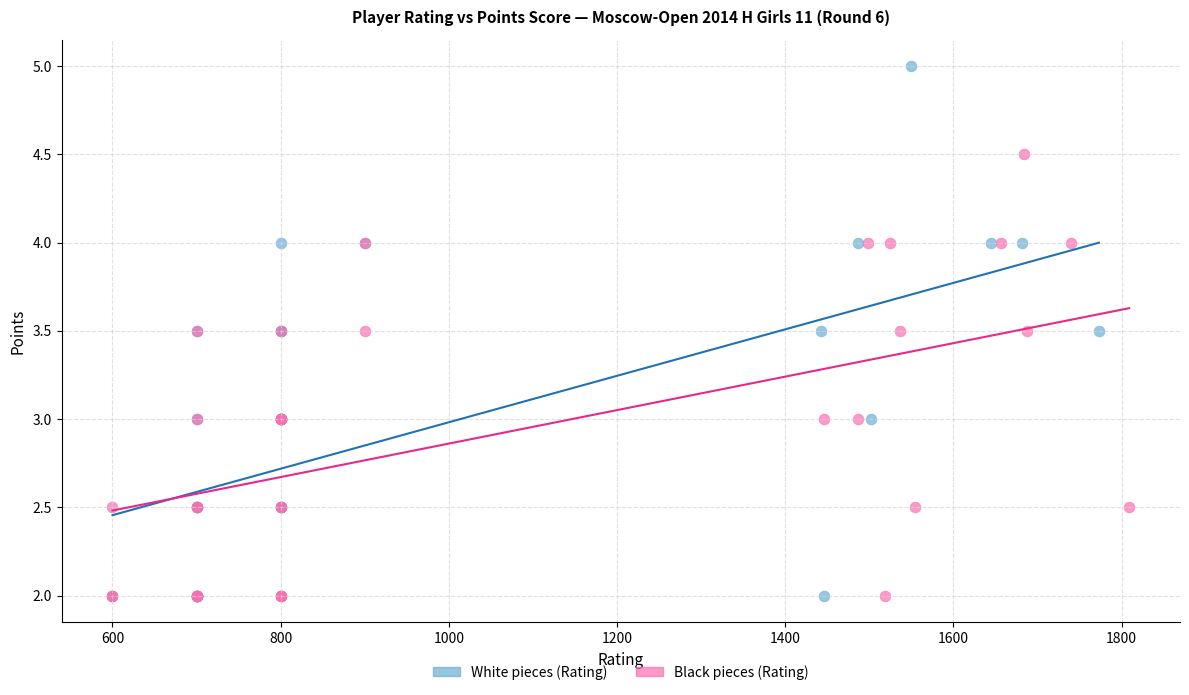

Which series has the widest spread of Y values?

White pieces (Rating)